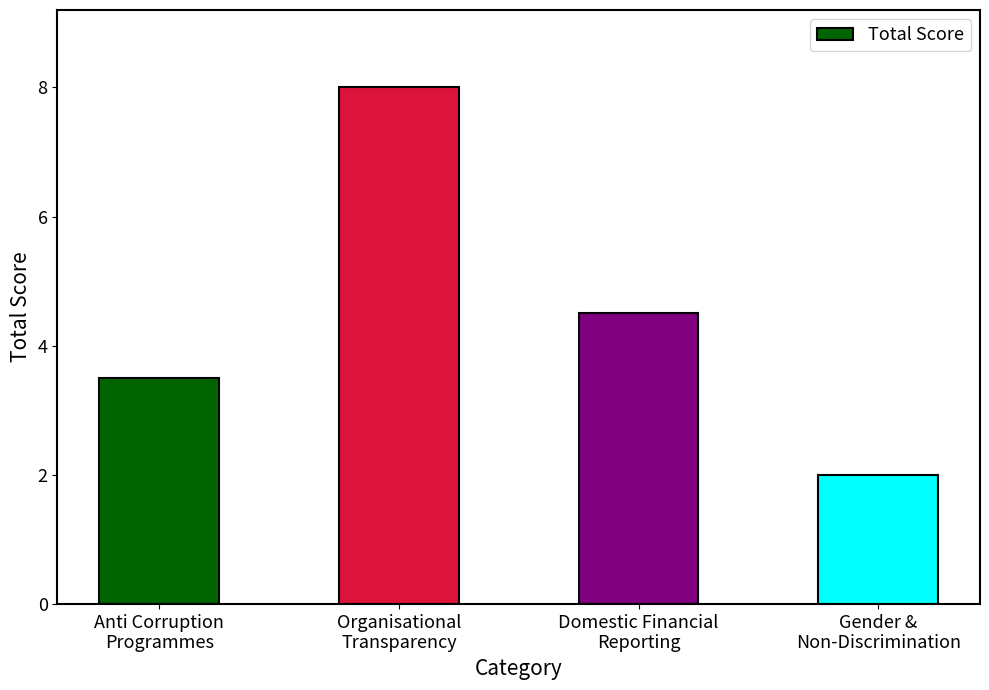

The value at Organisational
Transparency is 12.7. True or false?

False